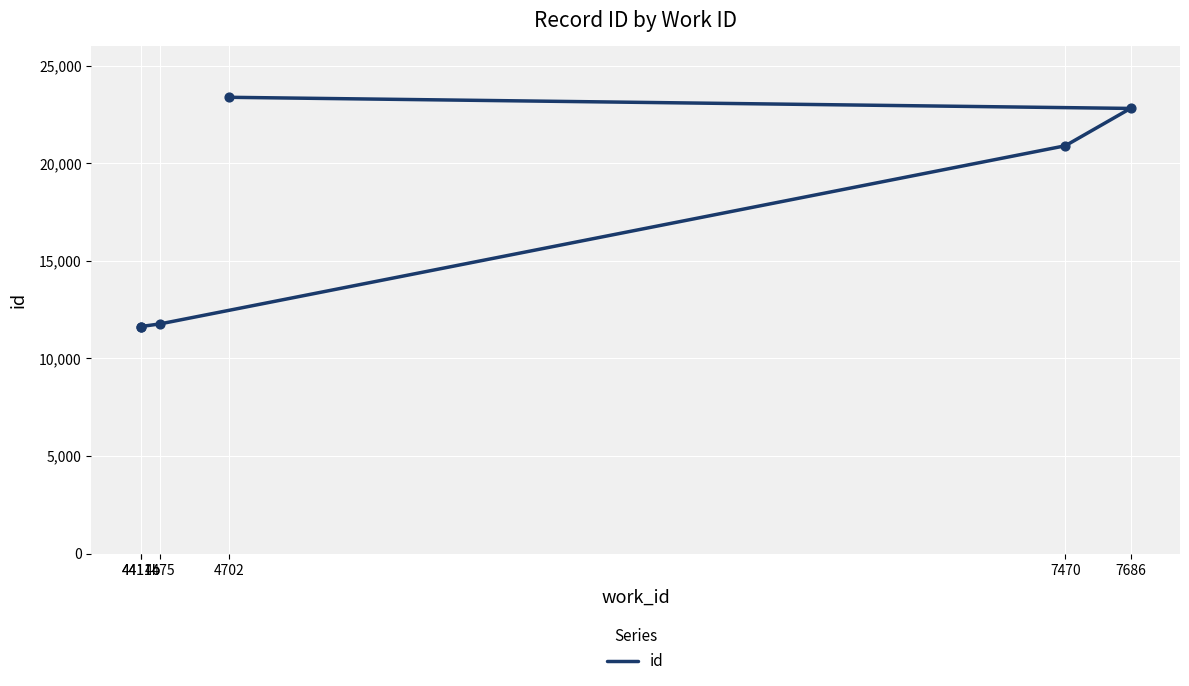

What is the change in value from 4411b to 4702?

+11752